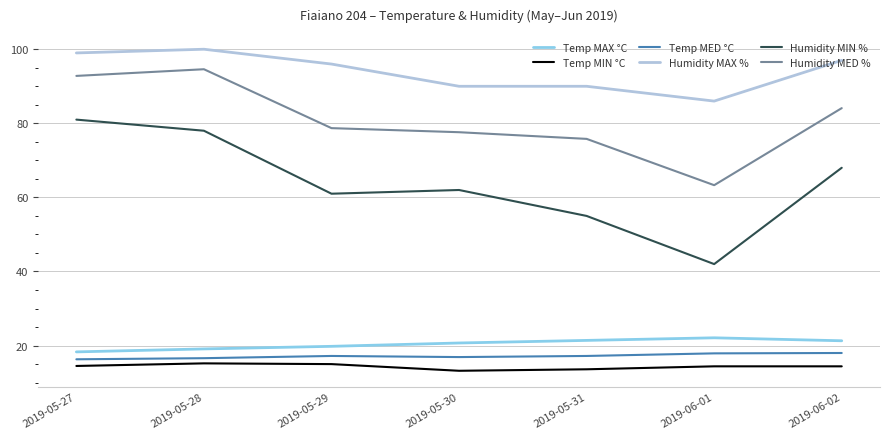

Does the chart have visible grid lines?

Yes